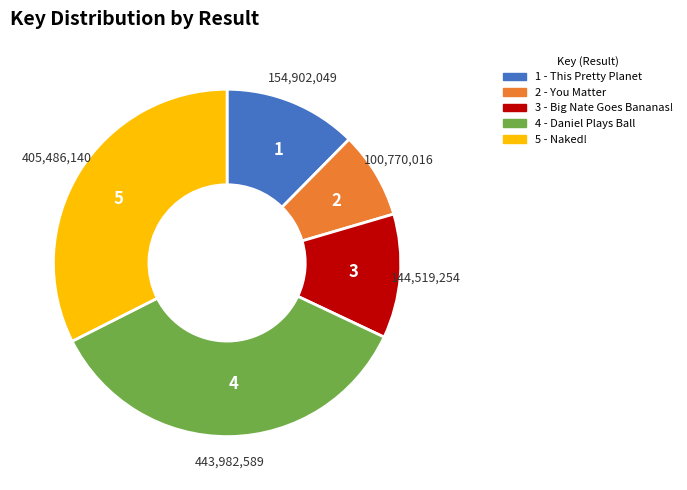

Is there any slice that represents more than half of the pie?

No